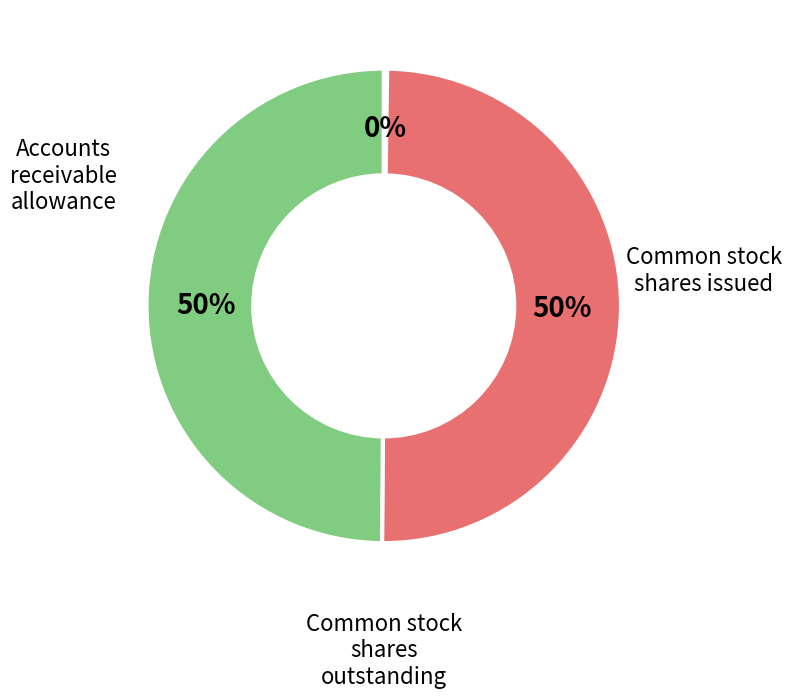

To the nearest percent, what portion does Common stock shares issued represent?

50%